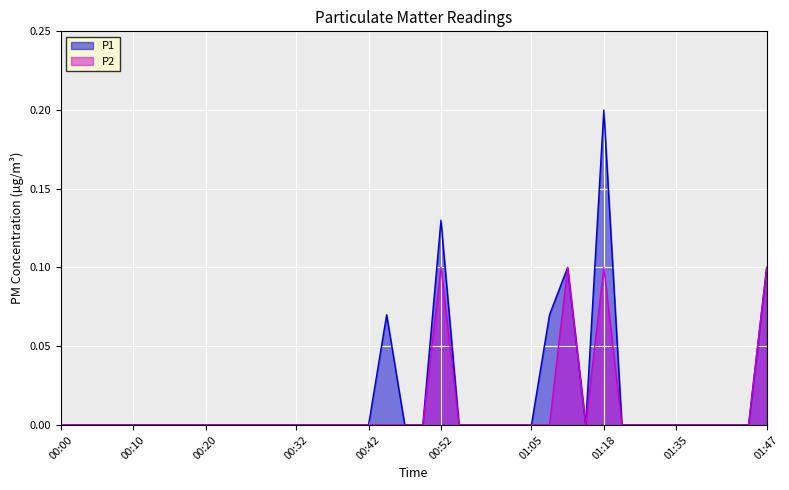

Which has a higher value, 01:08 or 00:00?

01:08